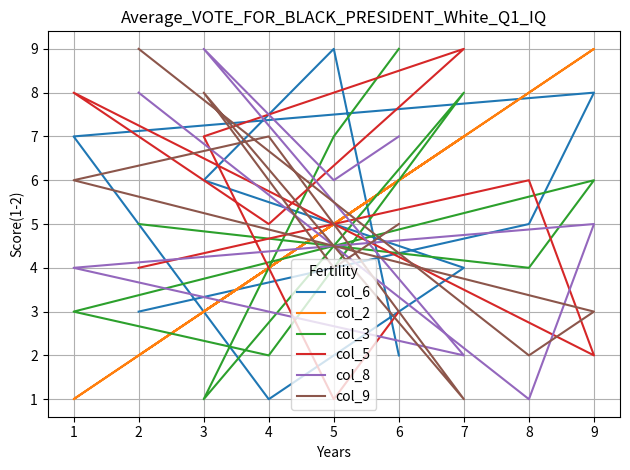

What is the average value of the col_3 series?

5